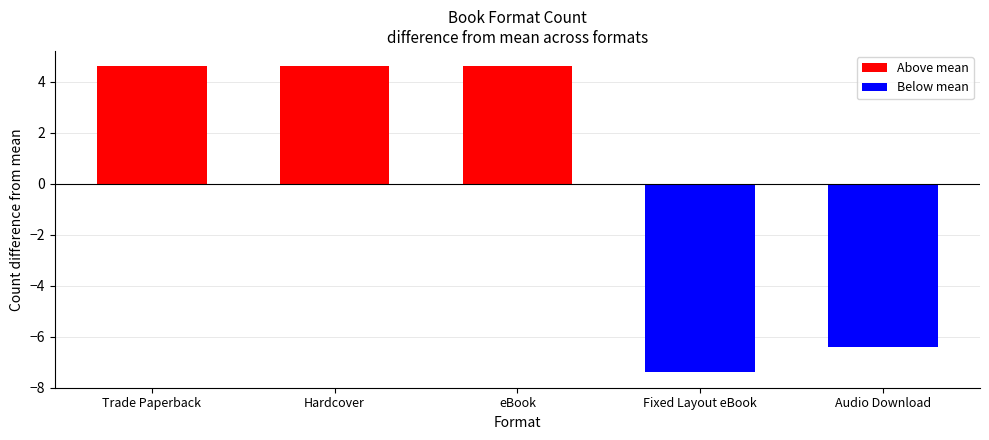

Reading left to right, transcribe all the data shown in this chart.

4.6	4.6	4.6	-7.4	-6.4